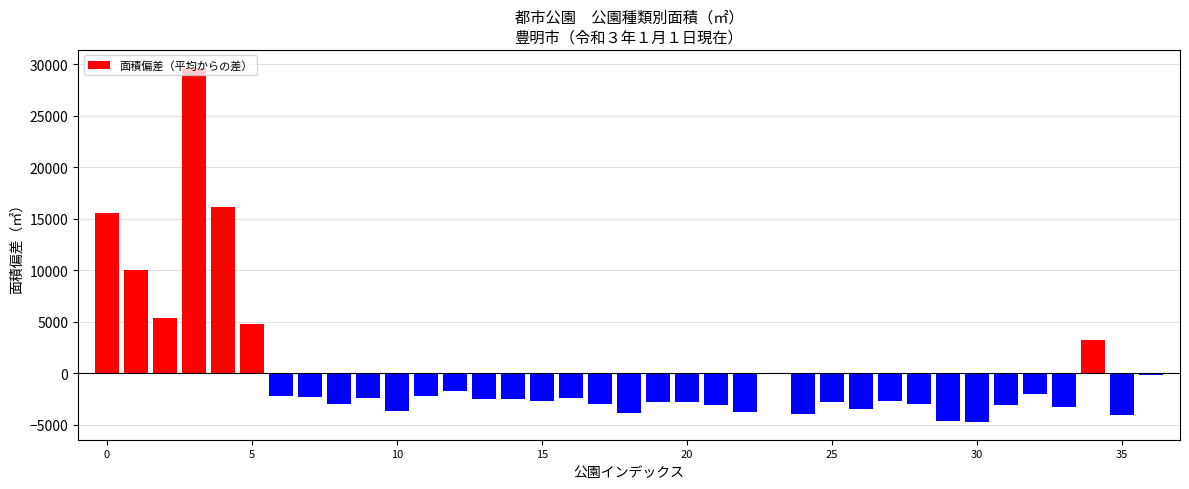

How many values exceed -2717?

18